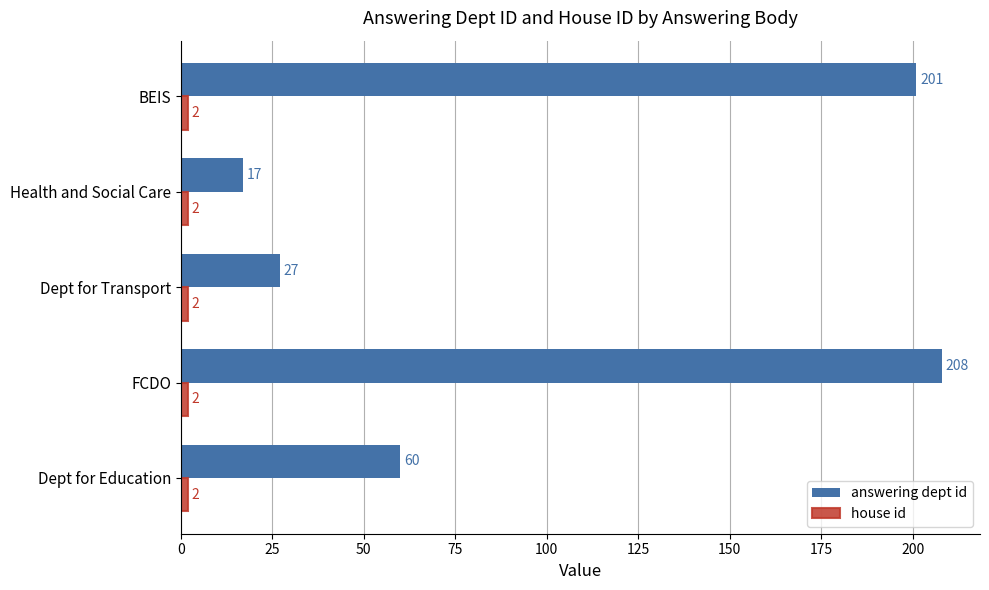

At which category is the sum across all series the highest?

FCDO